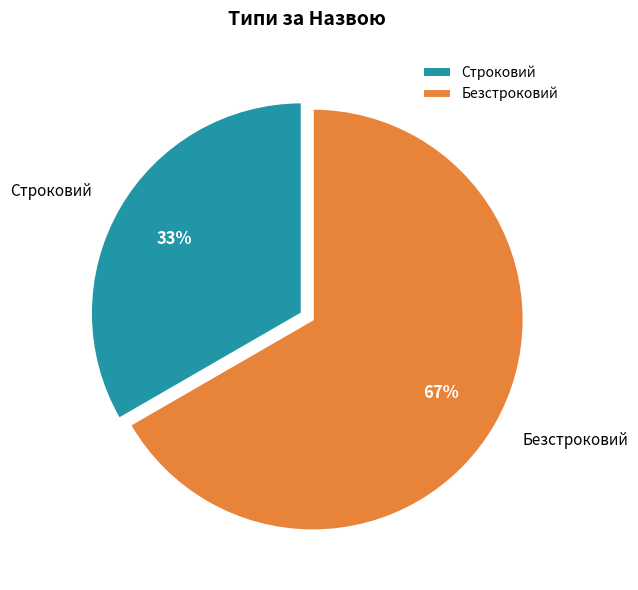

What percentage is the Безстроковий slice, to the nearest percent?

67%